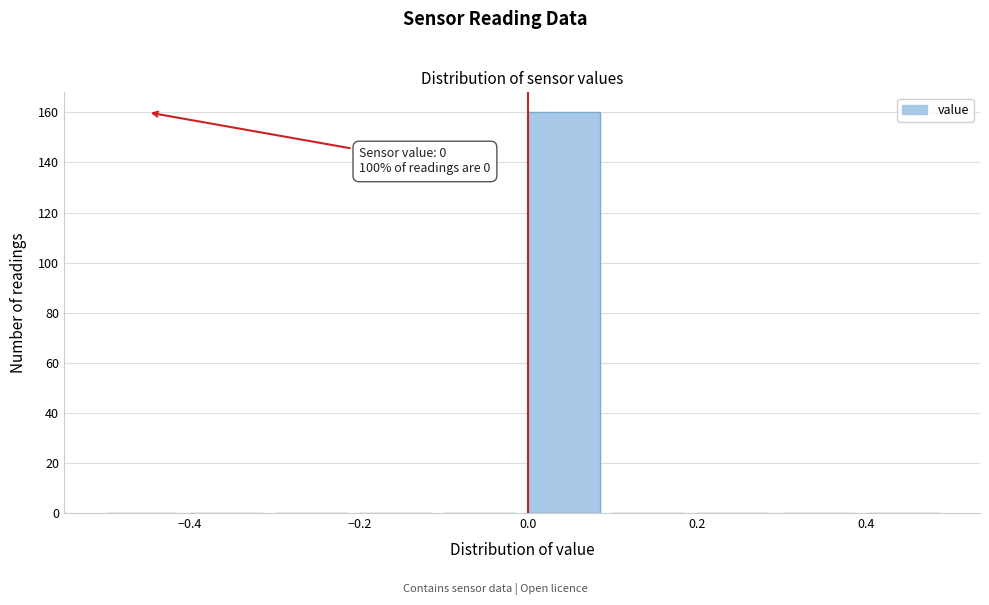

Over which range of the x-axis is the bar tallest?

0.0 to 0.1